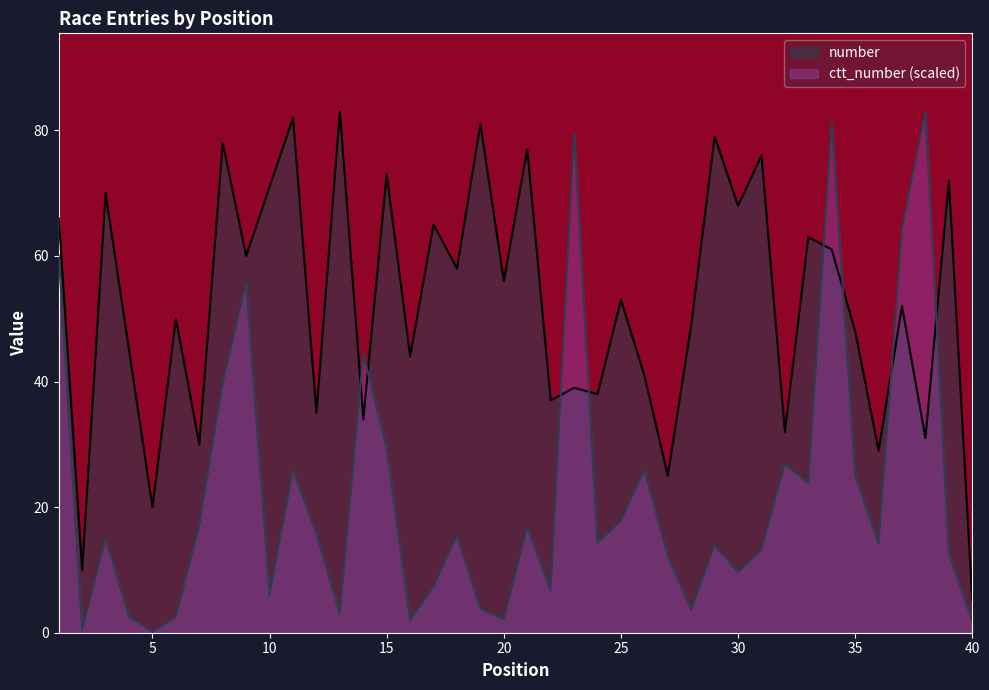

Rank the series by their maximum value, from lowest to highest.

number, ctt_number